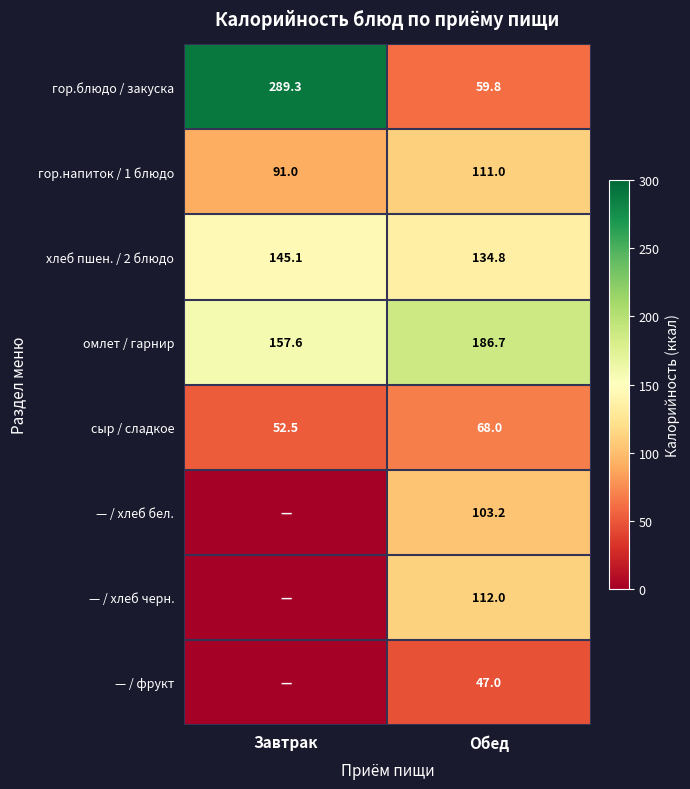

Rank the categories by омлет / гарнир value from lowest to highest.

Завтрак, Обед